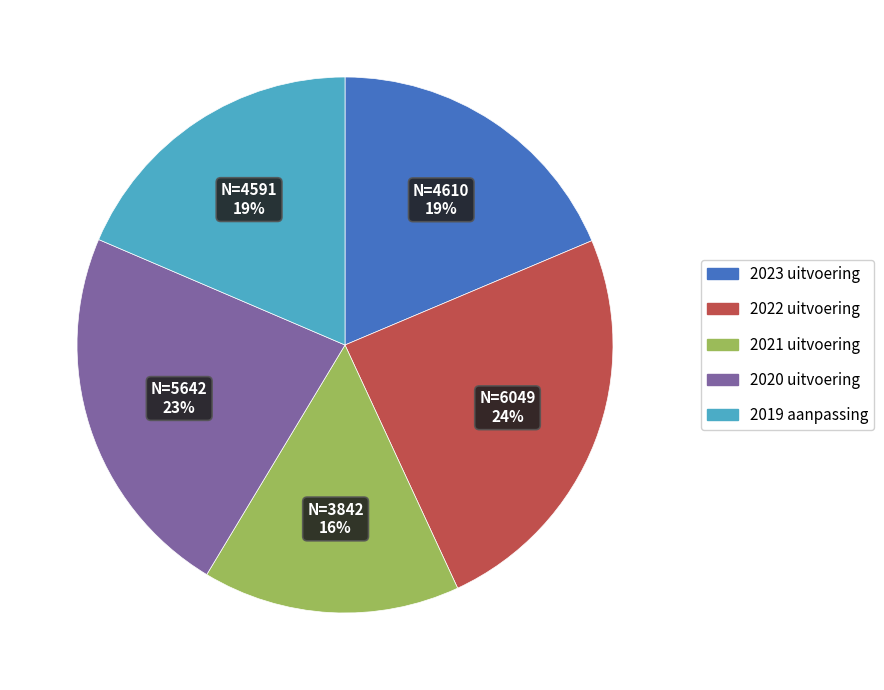

Is it true that 2019 aanpassing is 11% of the pie?

False